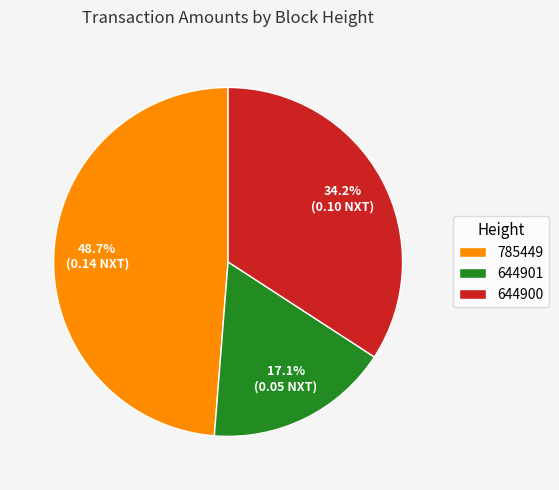

How many segments does this pie chart have?

3